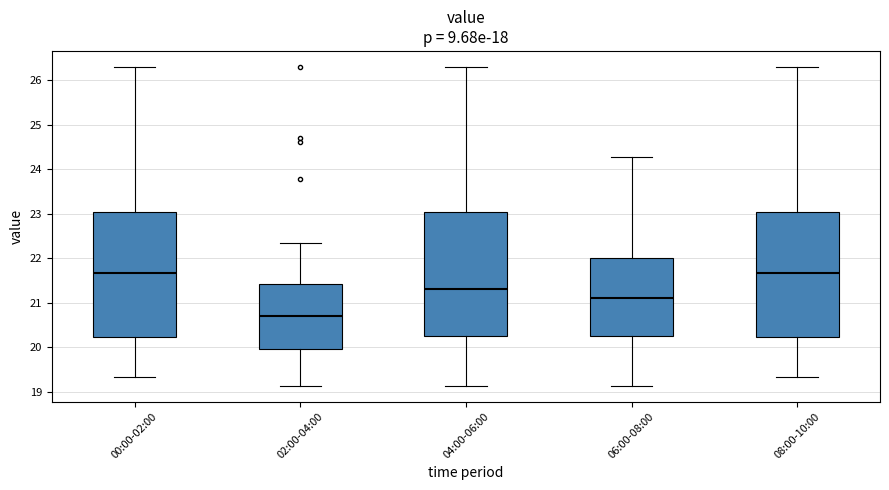

Where does the median line of the box for 00:00-02:00 sit on the y-axis? The values are not printed on the chart, so give them approximately, as read against the axis.

21.7